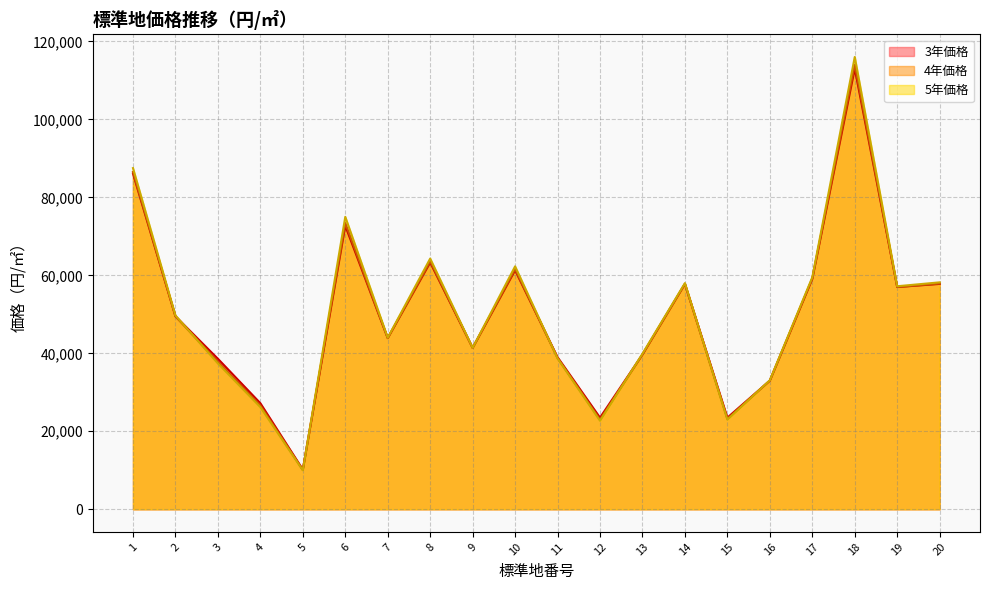

Between 9 and 10, which is larger?

10